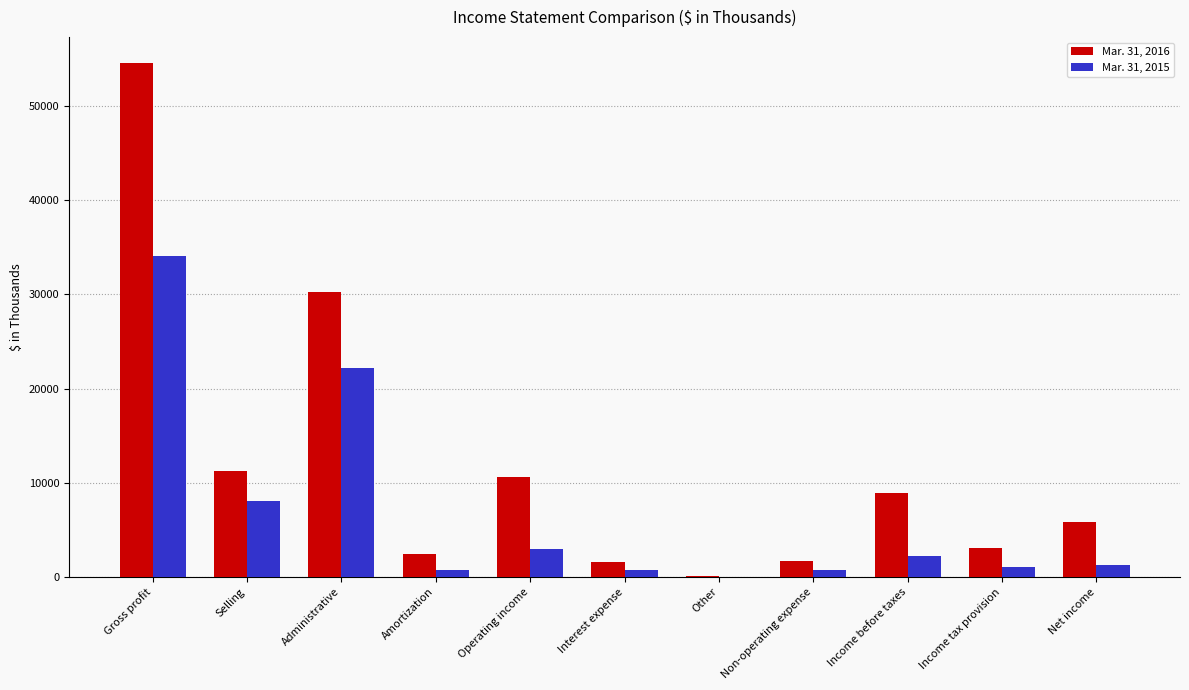

Is it true that Mar. 31, 2016 equals 11251 at Selling?

True